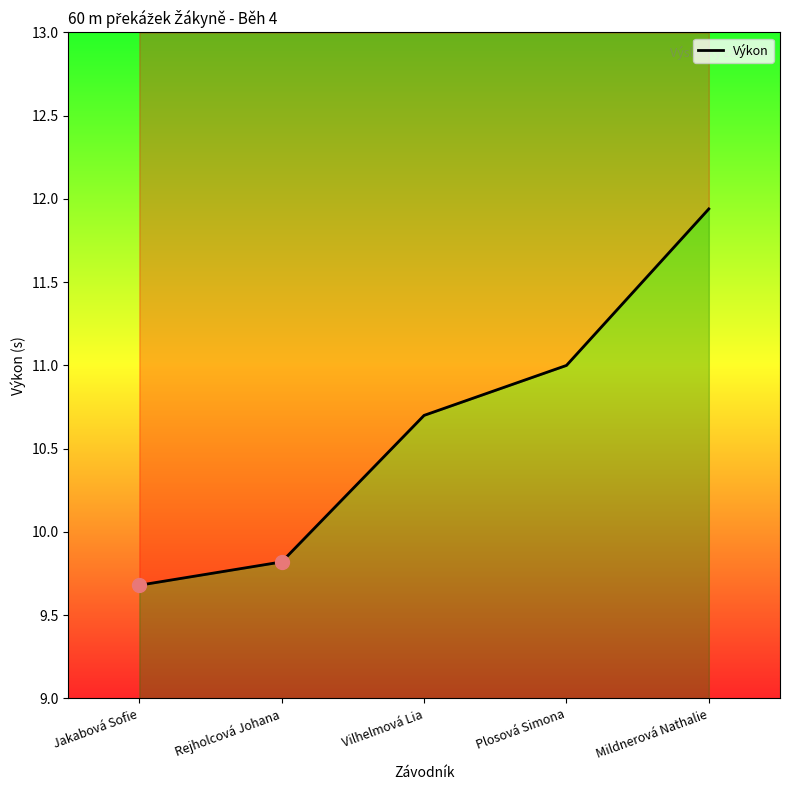

What is the change in value from Rejholcová Johana to Mildnerová Nathalie?

+2.1